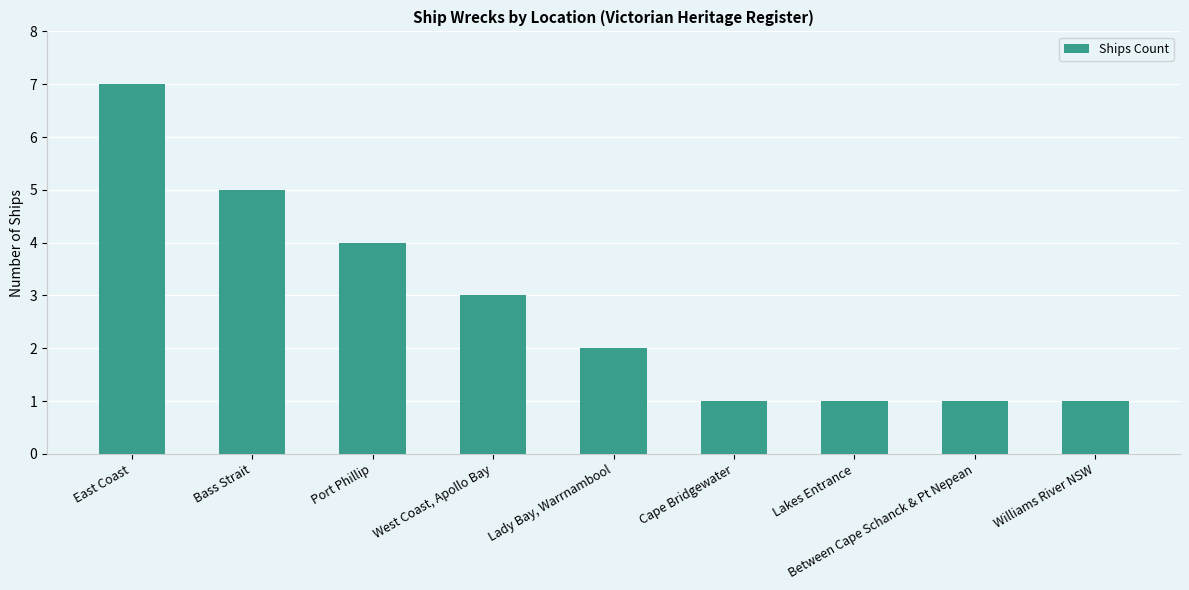

Which label corresponds to the largest value in the chart?

East Coast